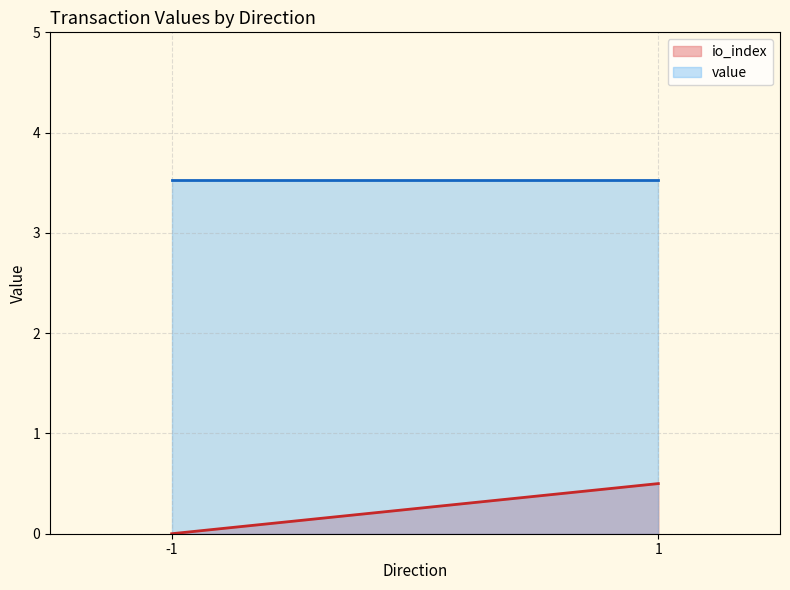

Rank the series by their maximum value, from lowest to highest.

io_index, value